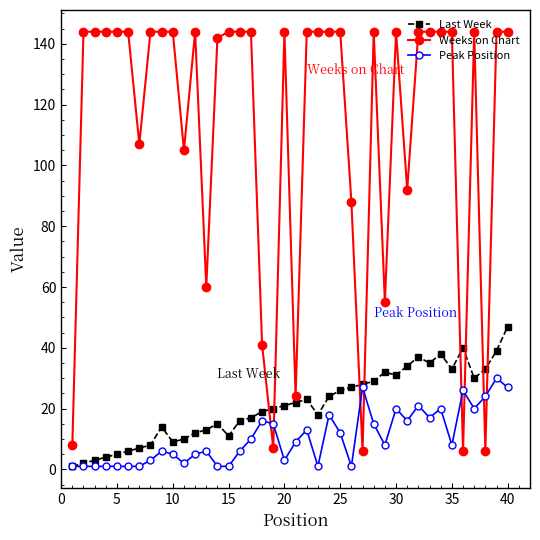

Which series ends up on top after the final intersection of Last Week and Weeks on Chart?

Weeks on Chart